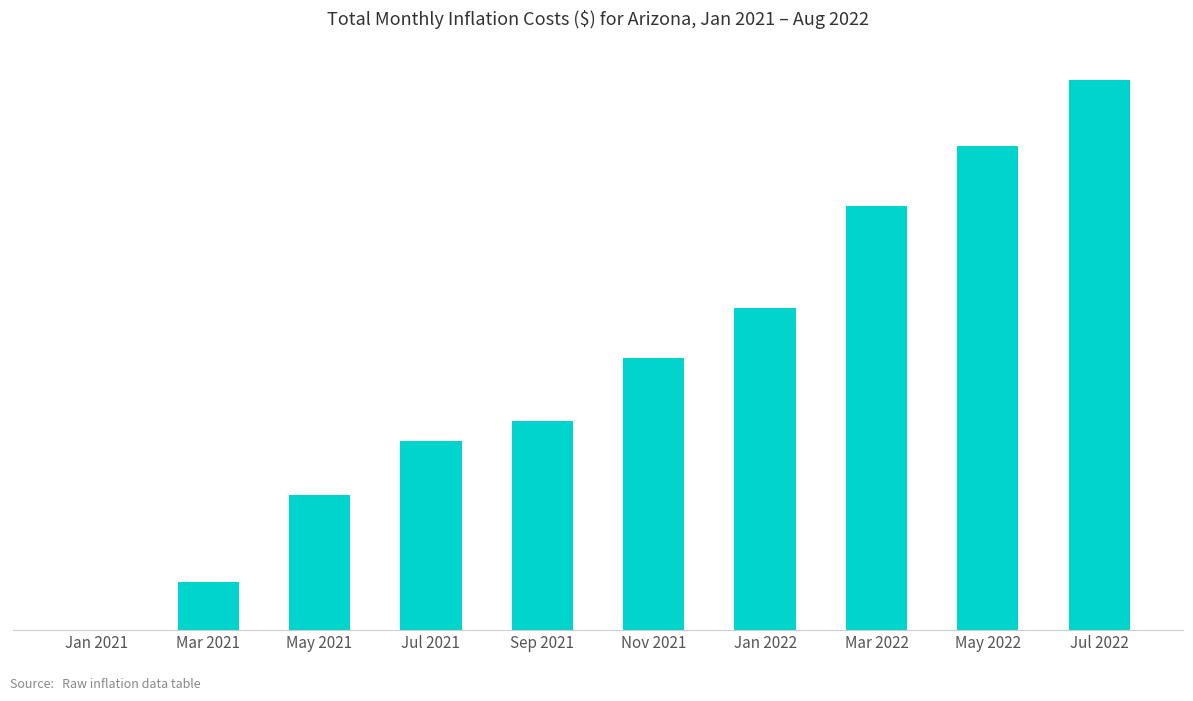

The value at Jul 2022 is 330.1. True or false?

False